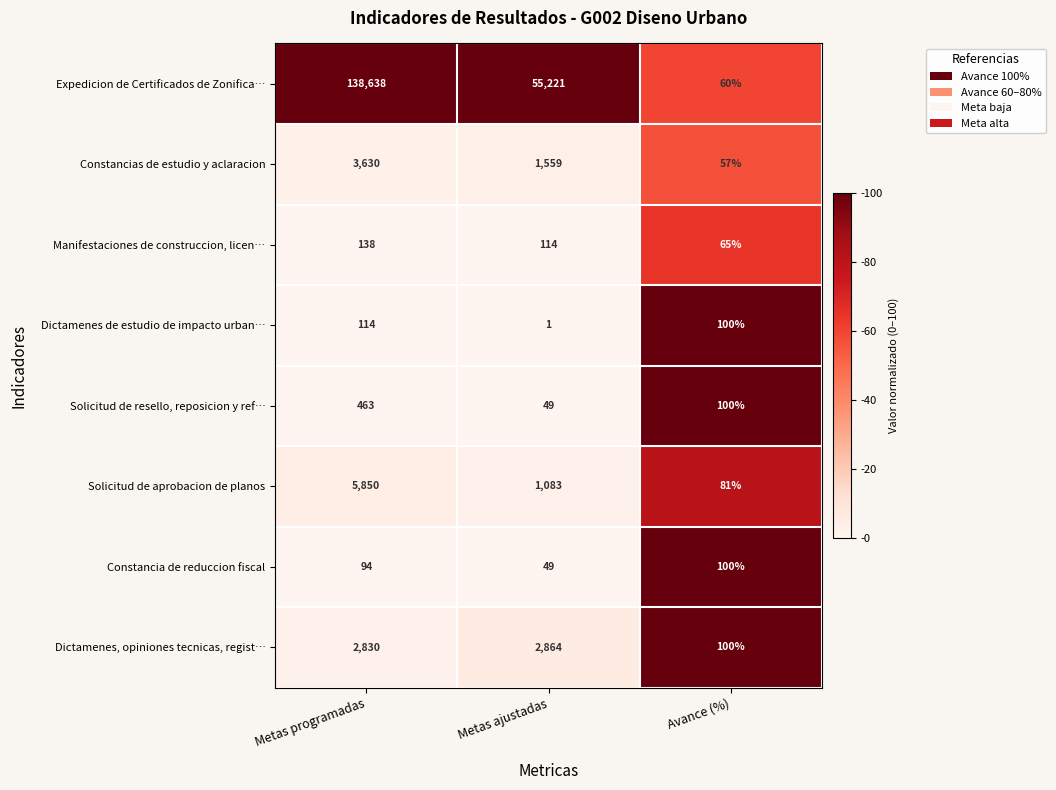

Reading left to right, what are all the values shown in this chart?

Expedicion de Certificados de Zonifica…: Metas programadas=138638	Metas ajustadas=55221	Avance (%)=60
Constancias de estudio y aclaracion: Metas programadas=3630	Metas ajustadas=1559	Avance (%)=57
Manifestaciones de construccion, licen…: Metas programadas=138	Metas ajustadas=114	Avance (%)=65
Dictamenes de estudio de impacto urban…: Metas programadas=114	Metas ajustadas=1	Avance (%)=100
Solicitud de resello, reposicion y ref…: Metas programadas=463	Metas ajustadas=49	Avance (%)=100
Solicitud de aprobacion de planos: Metas programadas=5850	Metas ajustadas=1083	Avance (%)=81
Constancia de reduccion fiscal: Metas programadas=94	Metas ajustadas=49	Avance (%)=100
Dictamenes, opiniones tecnicas, regist…: Metas programadas=2830	Metas ajustadas=2864	Avance (%)=100